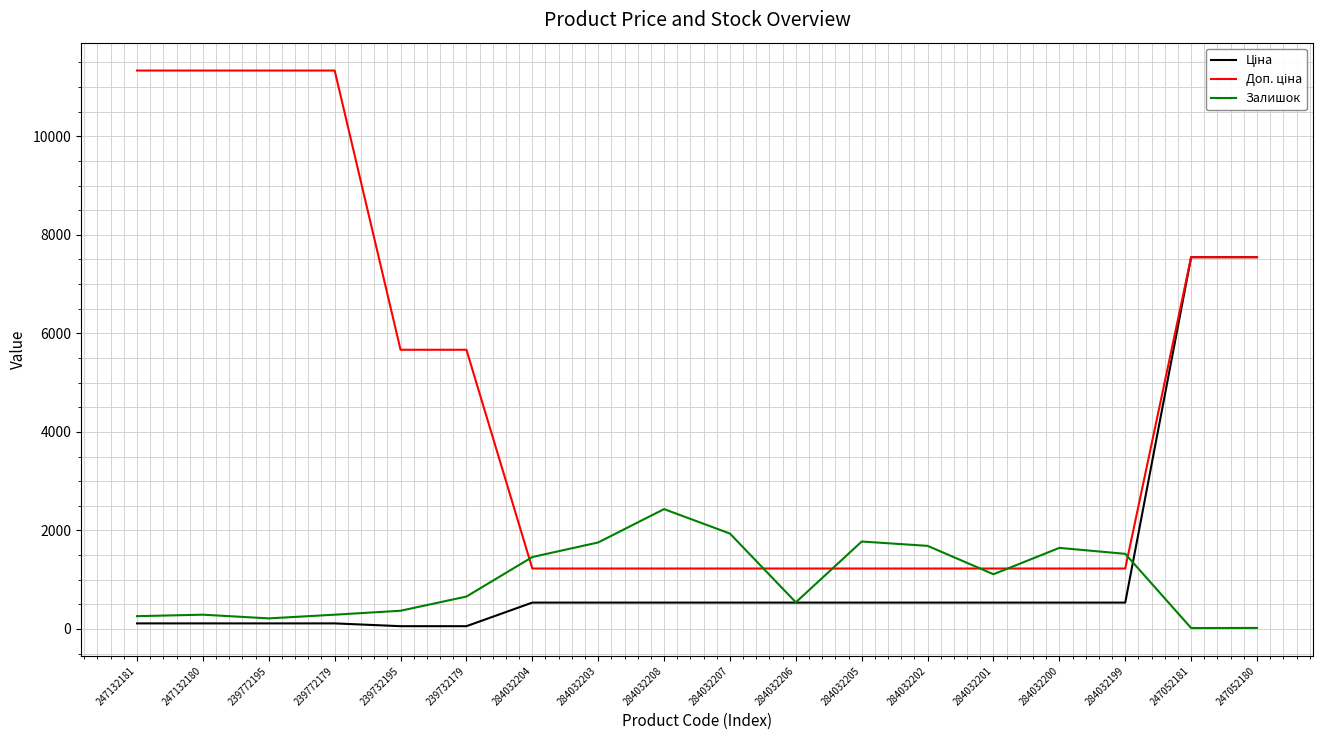

True or false: Залишок has a value of 369.2 at 284032200.

False